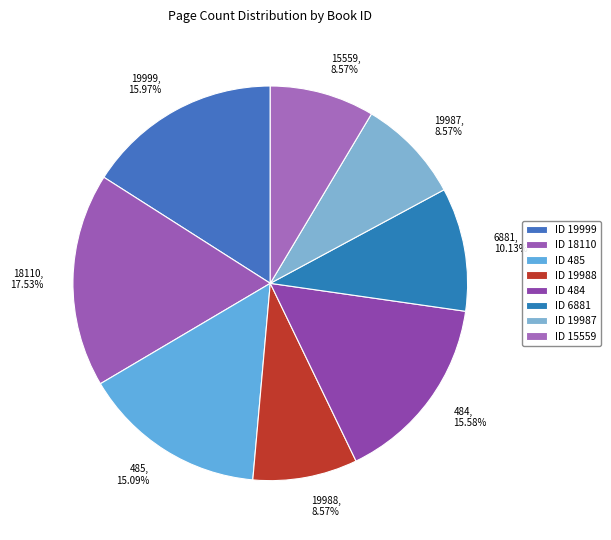

To the nearest percent, what is the difference between the largest and smallest slice percentages?

9%